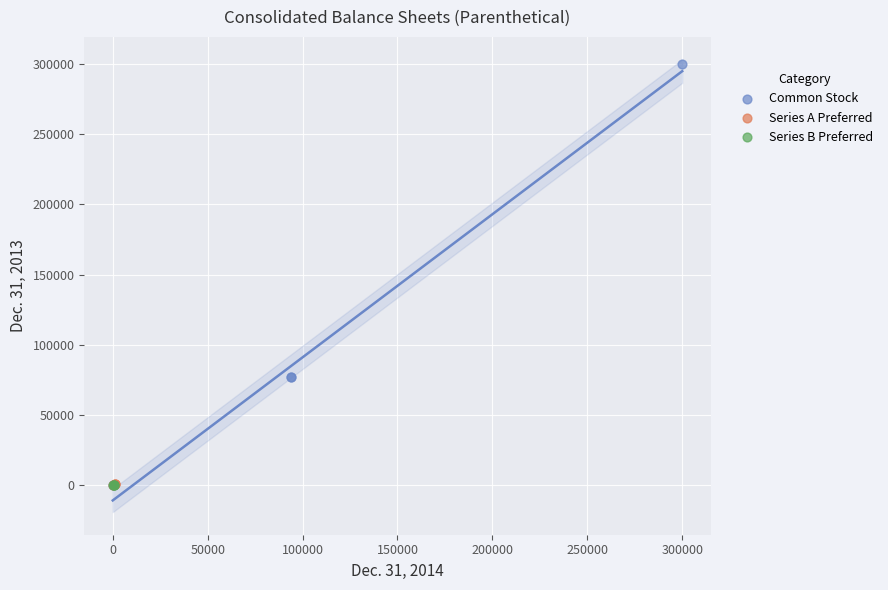

Which series contains the highest Y value?

Common Stock